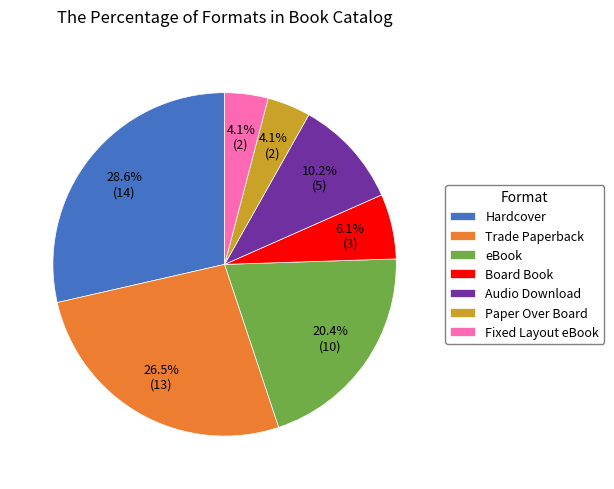

Combined, what portion of the pie is Fixed Layout eBook and Audio Download?

14.3%